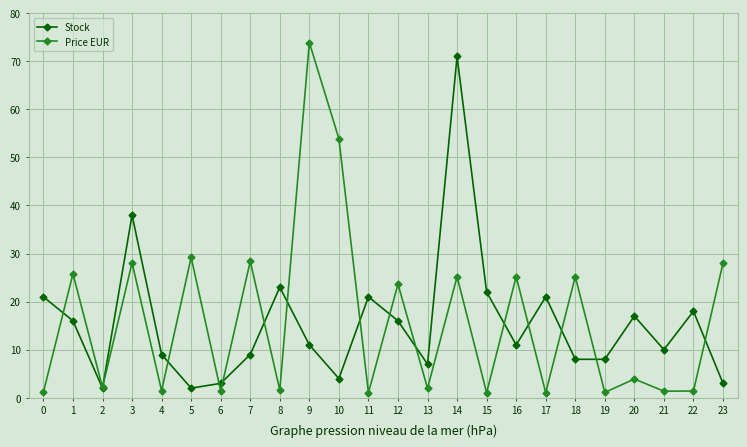

Which series ends up on top after the final intersection of Price EUR and Stock?

Price EUR